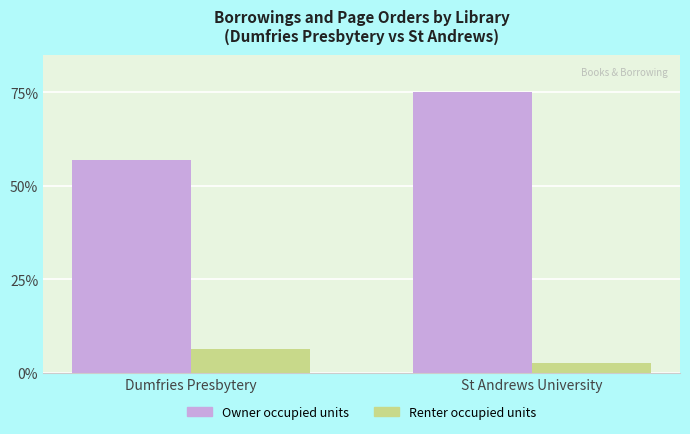

What is the sum of all Renter occupied units values?

9.1